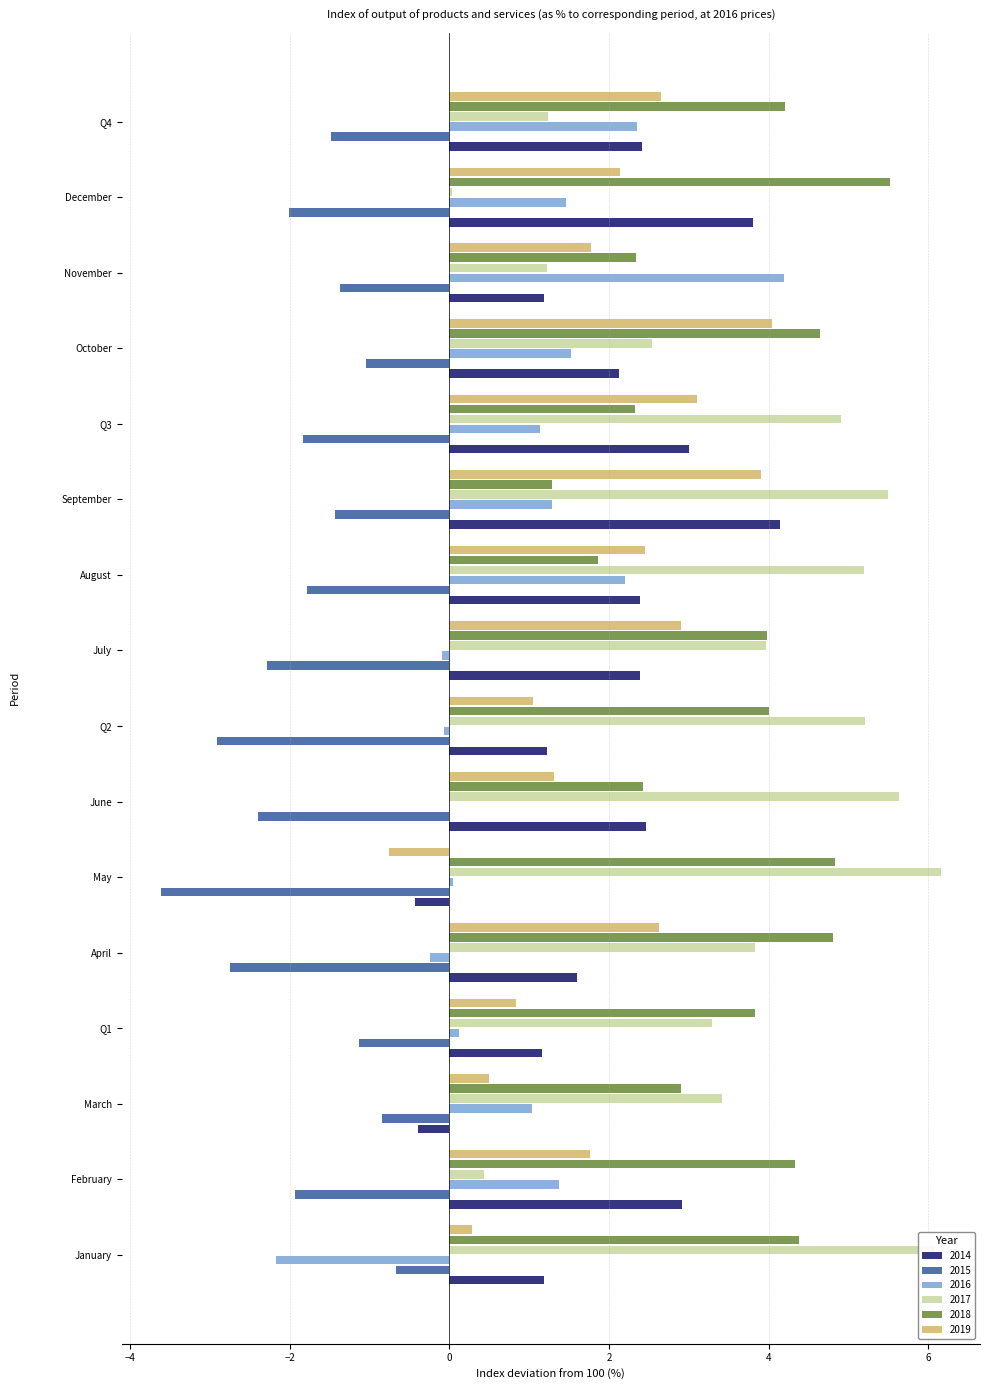

Where is 2019 nearest to the value 1?

Q2